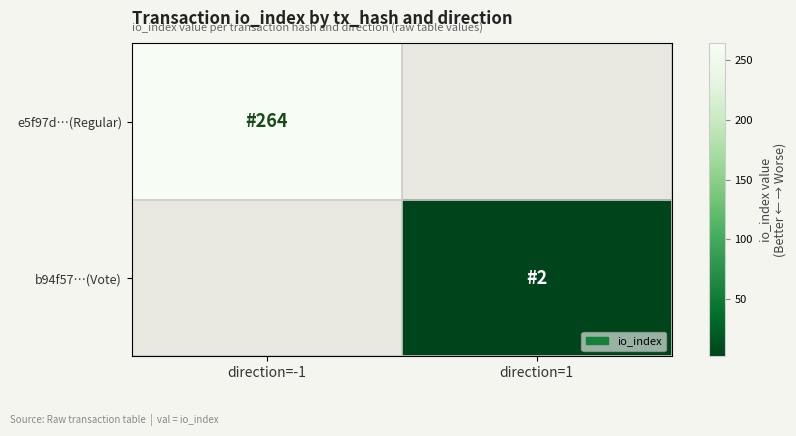

At how many categories does at least one series exceed 259?

1